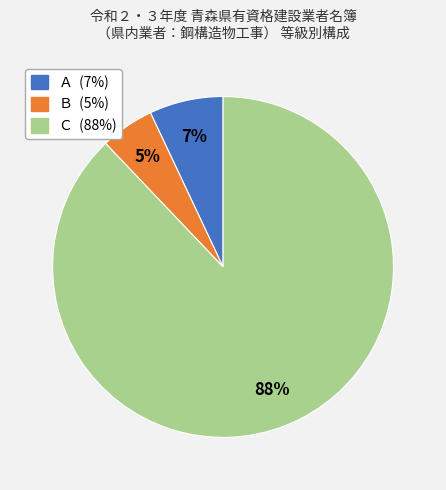

Rank the categories by value from highest to lowest.

Ｃ, Ａ, Ｂ